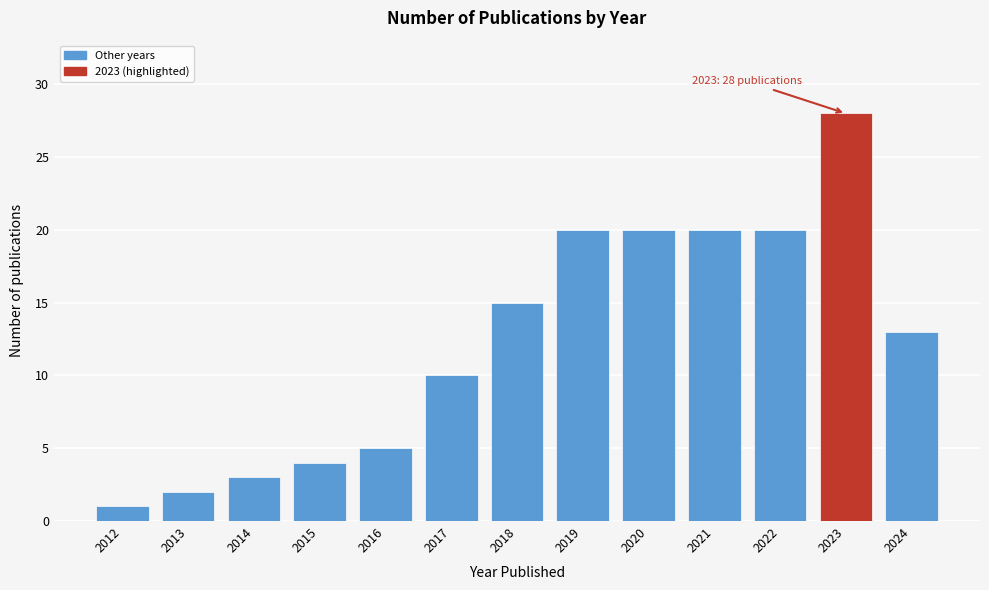

Reading left to right, transcribe all the data shown in this chart.

1	2	3	4	5	10	15	20	20	20	20	28	13